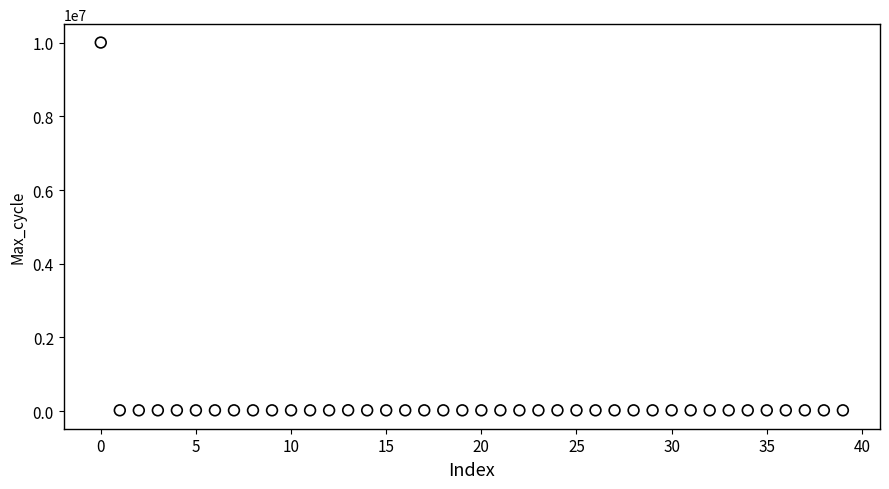

What is the range of Y values (max minus min)?

9982530